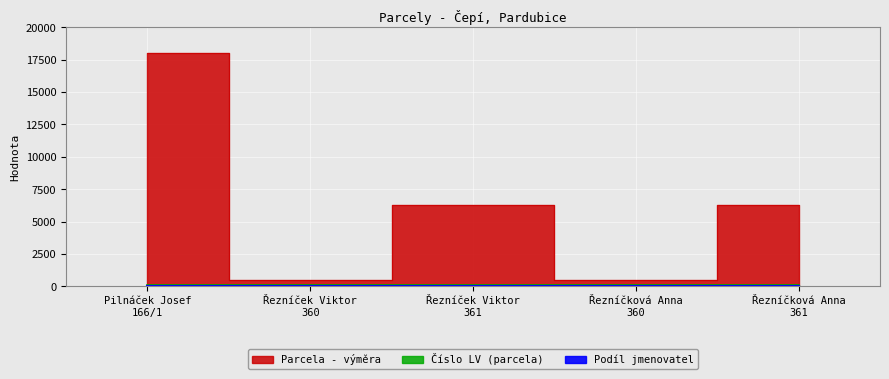

What is the value of the Parcela - výměra point at the 1st from the left?

18054